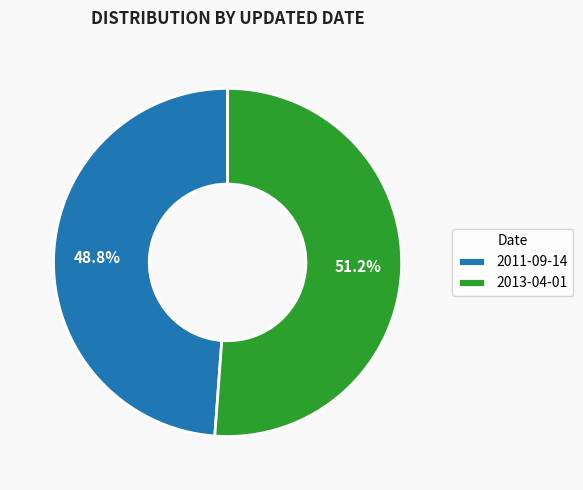

To the nearest percent, what is the difference between the largest and smallest slice percentages?

2%